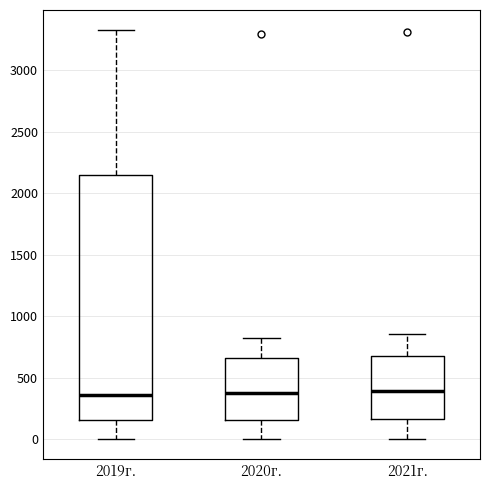

Reading left to right, read every box against the y-axis: the position of its median line, the range the box covers, and the ends of its whiskers. The values are not printed on the chart, so give them approximately, as read against the axis.

2019г.: median 350, box 150 to 2150, whiskers 0 to 3300
2020г.: median 400, box 150 to 650, whiskers 0 to 800
2021г.: median 400, box 150 to 700, whiskers 0 to 850